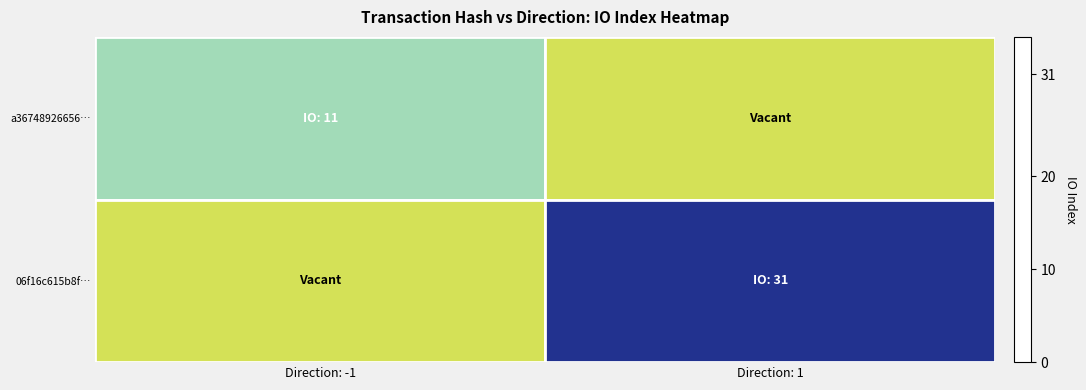

Reading right to left, what are all the values shown in this chart?

a36748926656…: Direction: 1=0	Direction: -1=11
06f16c615b8f…: Direction: 1=31	Direction: -1=0